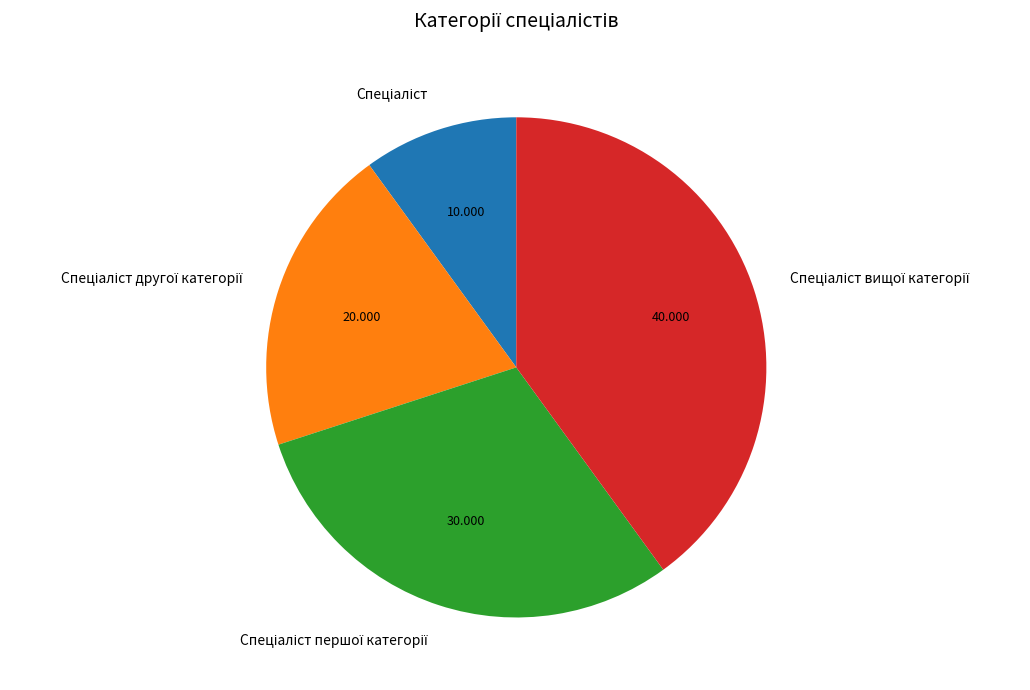

Is there any slice that represents more than half of the pie?

No